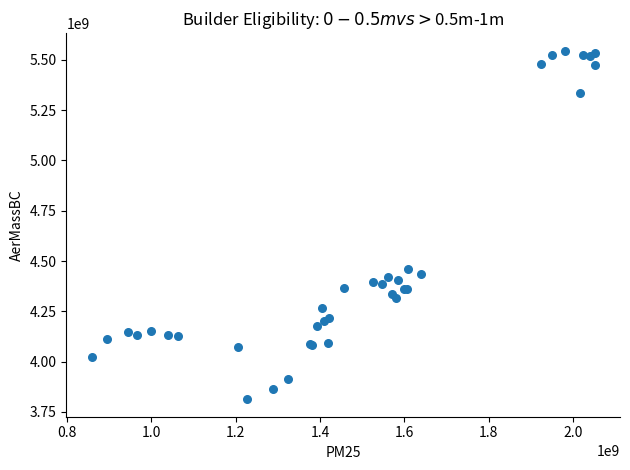

What Y value in the scatter plot is closest to 4678984586?

4458097113